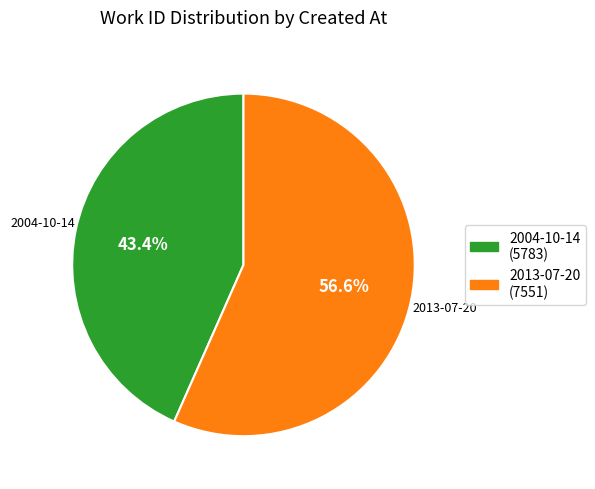

To the nearest percent, what portion does 2013-07-20 represent?

57%